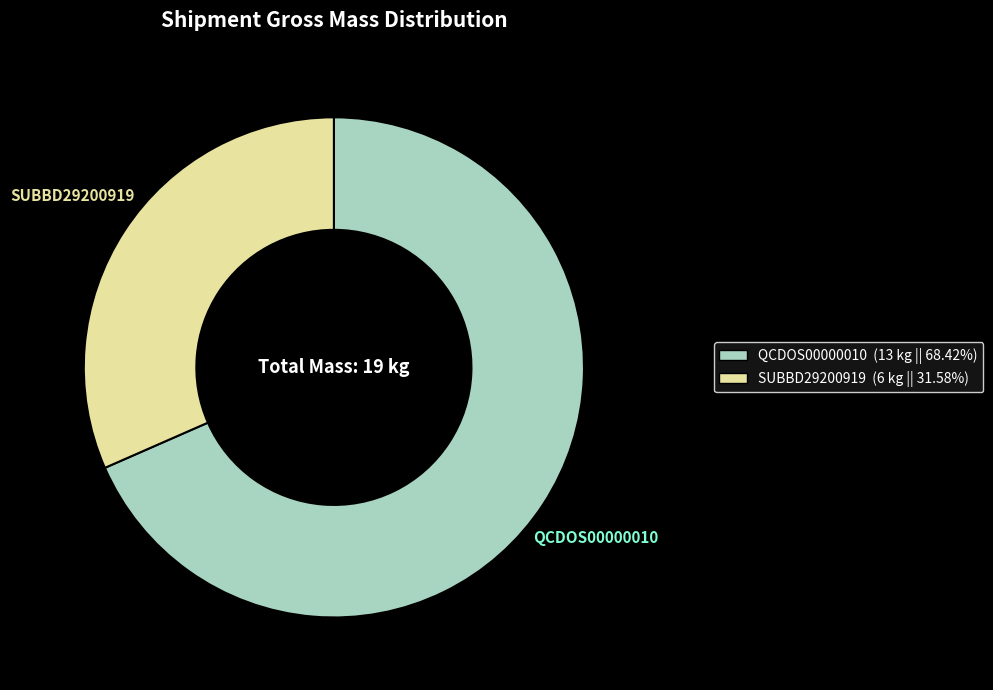

Which category has the biggest portion of the pie?

QCDOS00000010